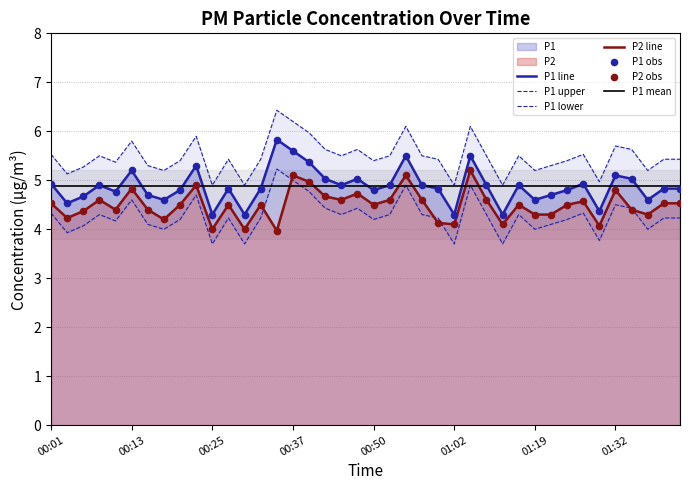

Is the value of P2 at 01:34 greater than the value of P1 at 01:11?

No